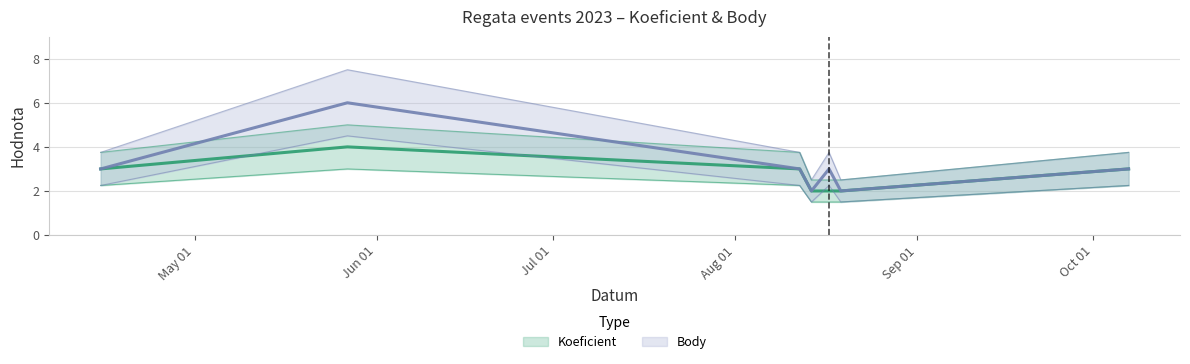

How many lines are shown in the chart?

2